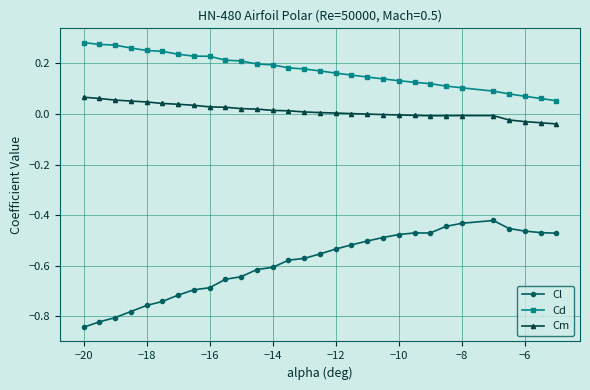

Which series has the largest total across all categories?

Cd